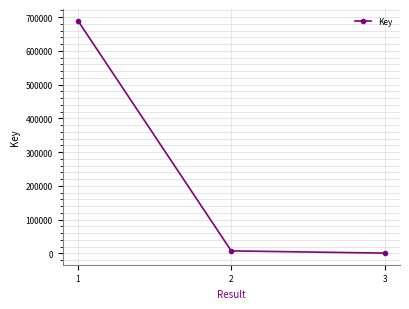

What is the approximate value at 2, to the nearest 10?

7280